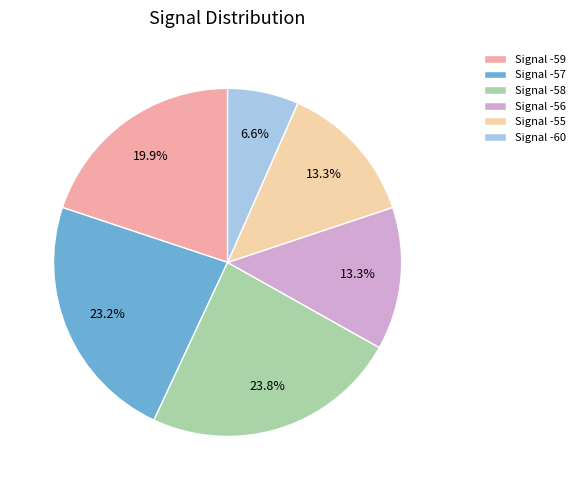

What is the ratio of the value at Signal -57 to the value at Signal -60?

3.5